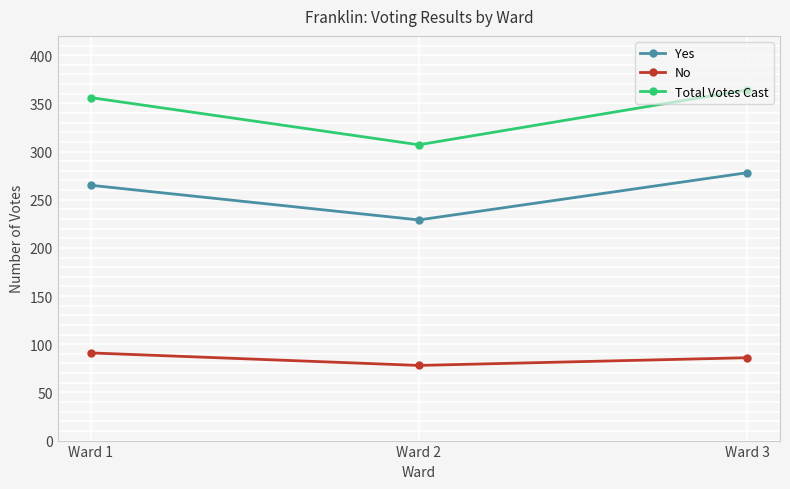

Reading right to left, extract all data points from this chart.

Yes: Ward 3=278	Ward 2=229	Ward 1=265
No: Ward 3=86	Ward 2=78	Ward 1=91
Total Votes Cast: Ward 3=364	Ward 2=307	Ward 1=356